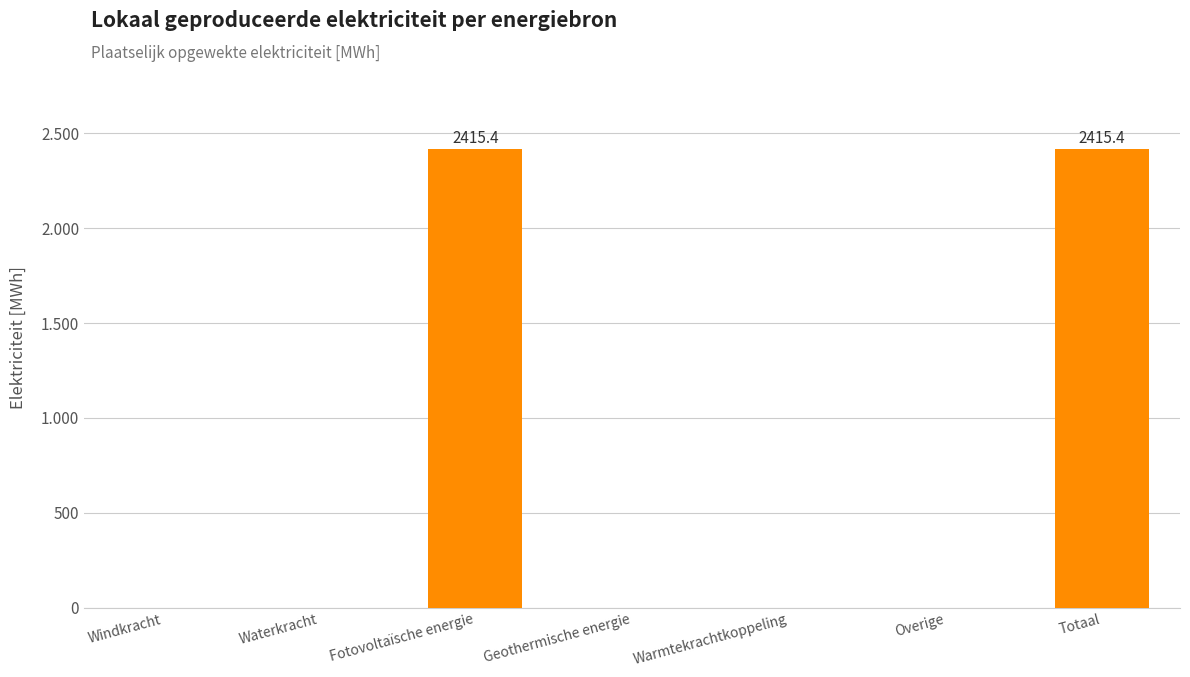

Reading left to right, extract all data points from this chart.

0.0	0.0	2415.4	0.0	0.0	0.0	2415.4